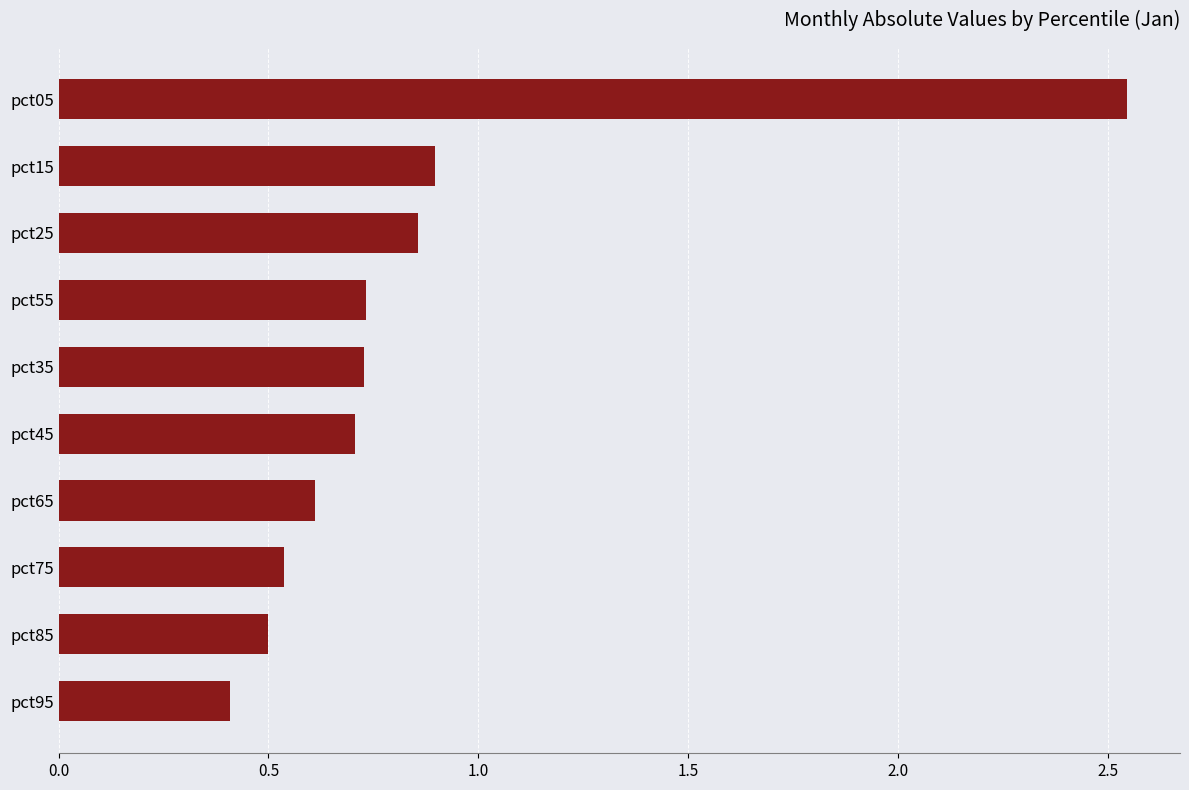

Is it true that the value at pct65 is 0.6?

True